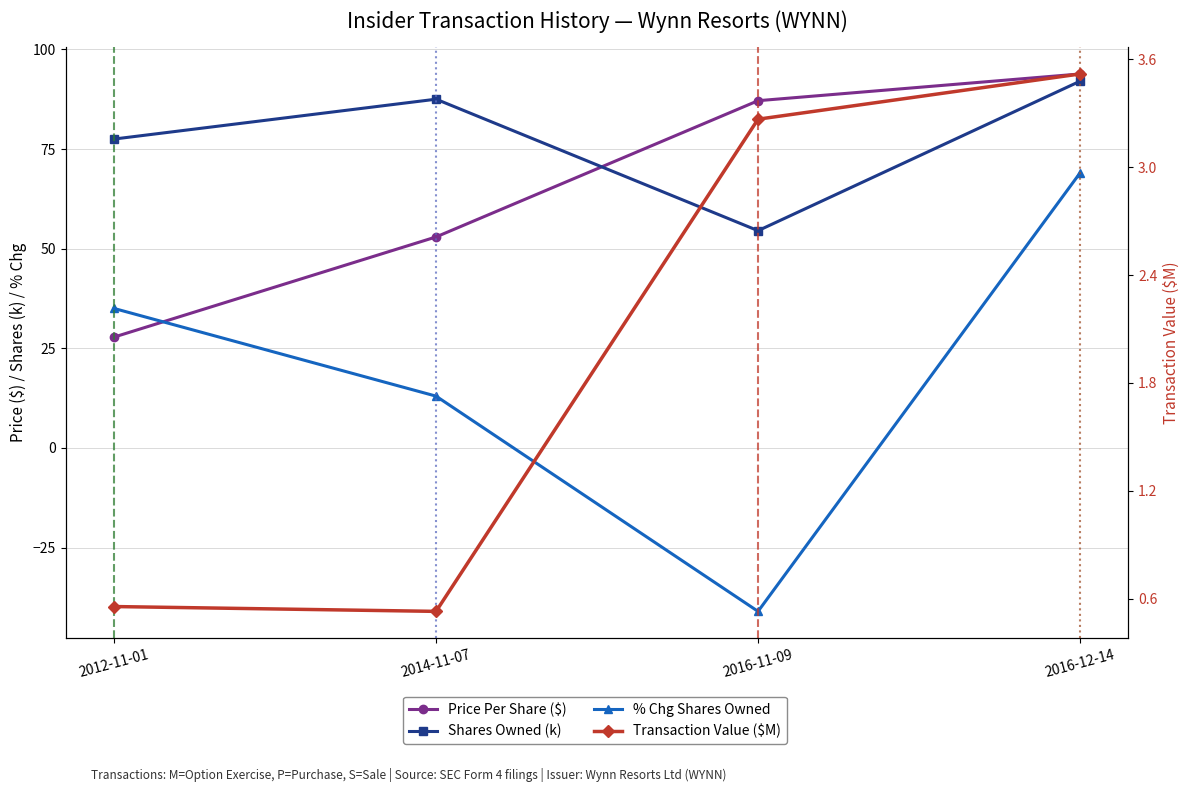

What is the sum of the Price Per Share ($) values at 2014-11-07 and 2012-11-01?

80.8